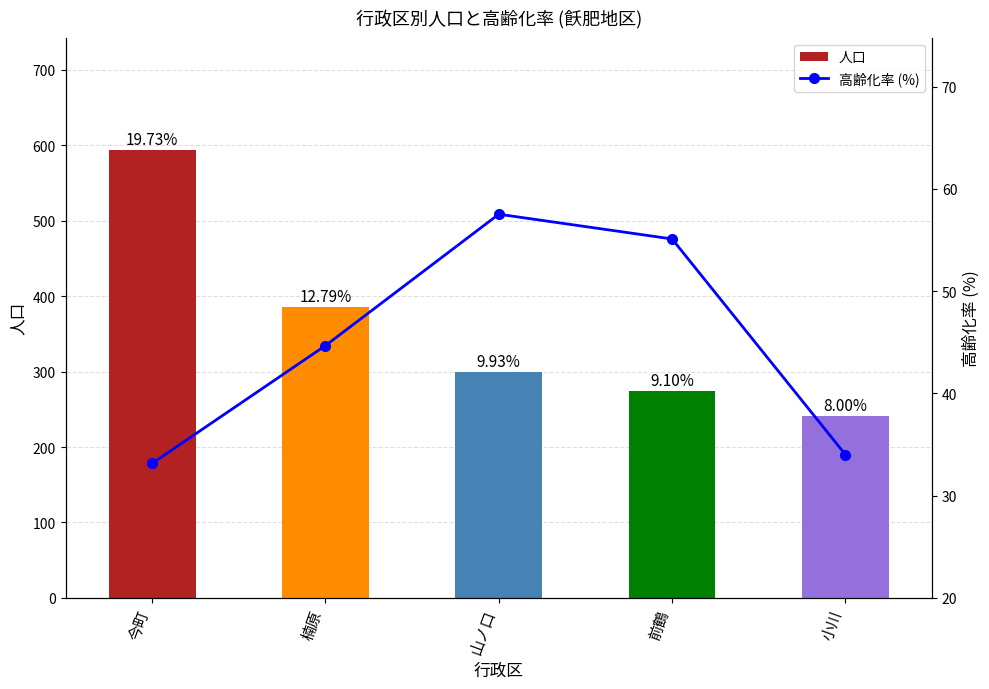

List the labels in order of 高齢化率 (%) value, largest first.

山ノ口, 前鶴, 楠原, 小川, 今町